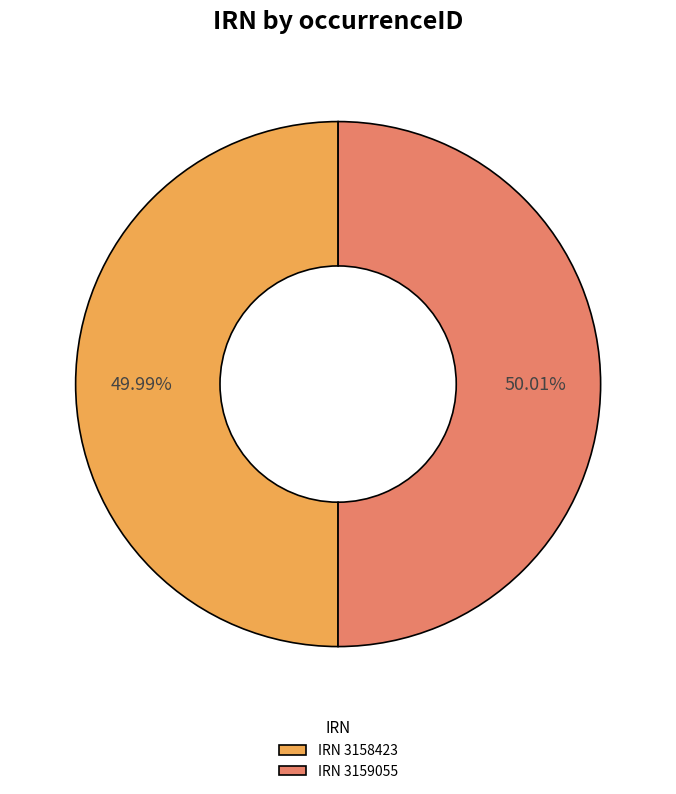

Do IRN 3159055 and IRN 3158423 together represent more than half of the pie?

Yes